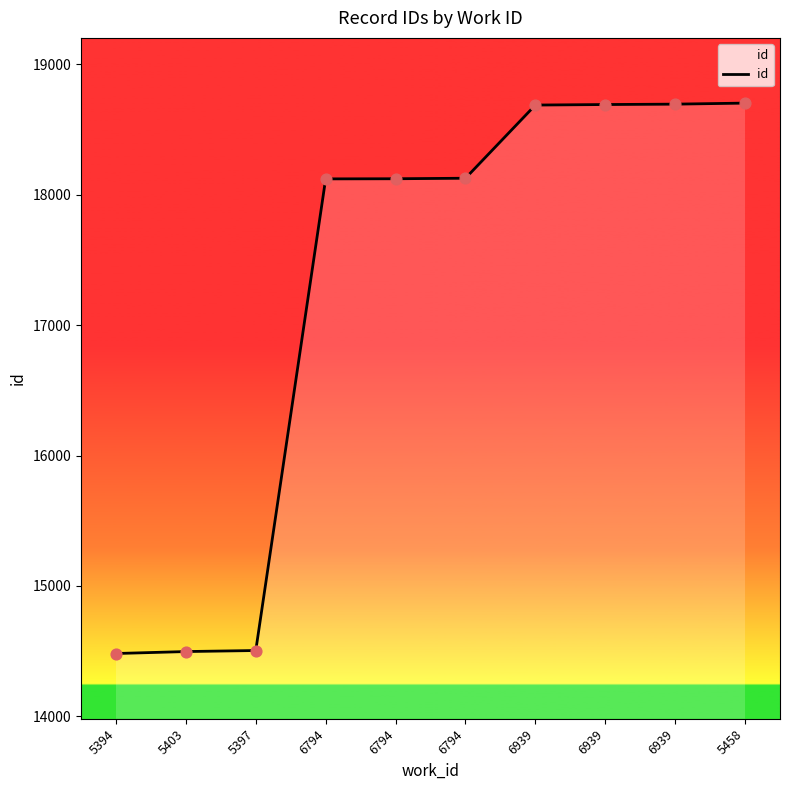

What is the change in value from 6939 to 6939?

+7